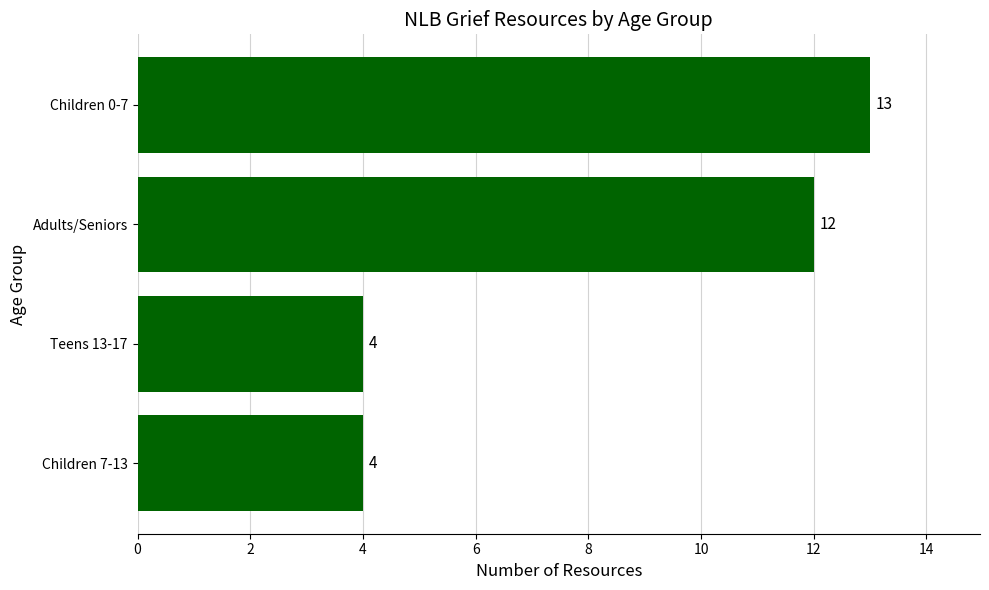

What is the sum of all values?

33